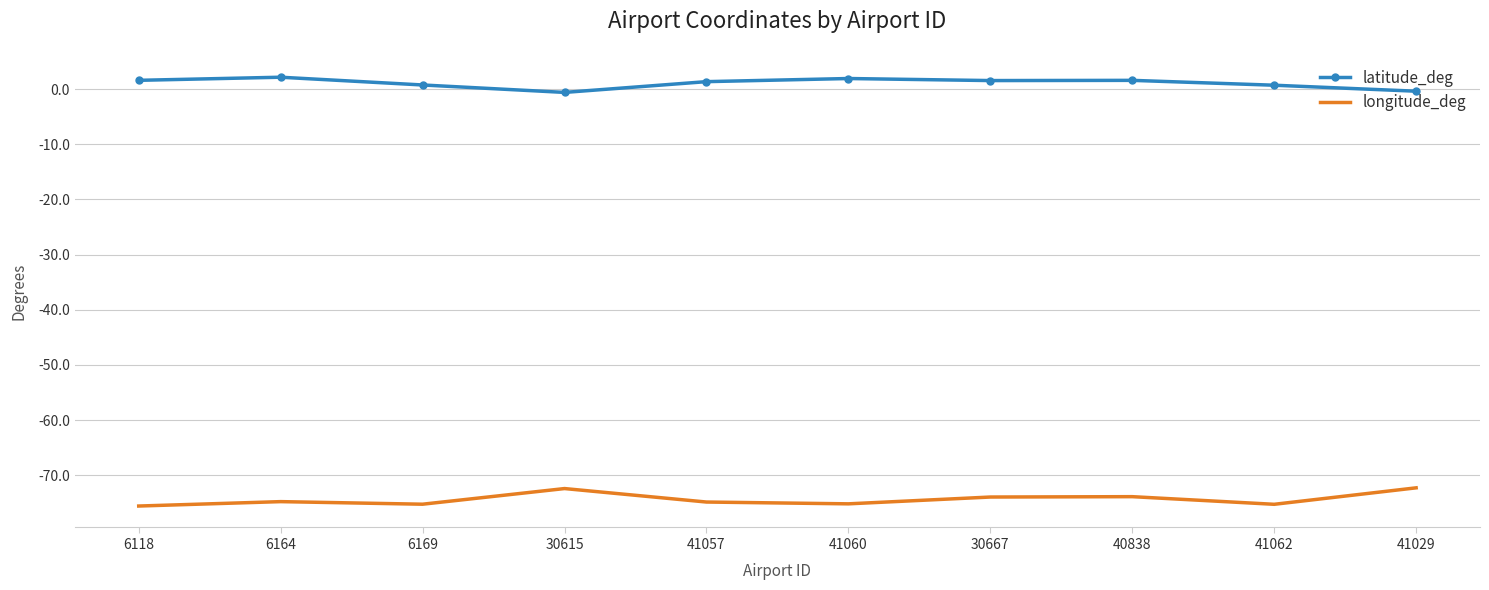

True or false: longitude_deg and latitude_deg cross at least once.

False